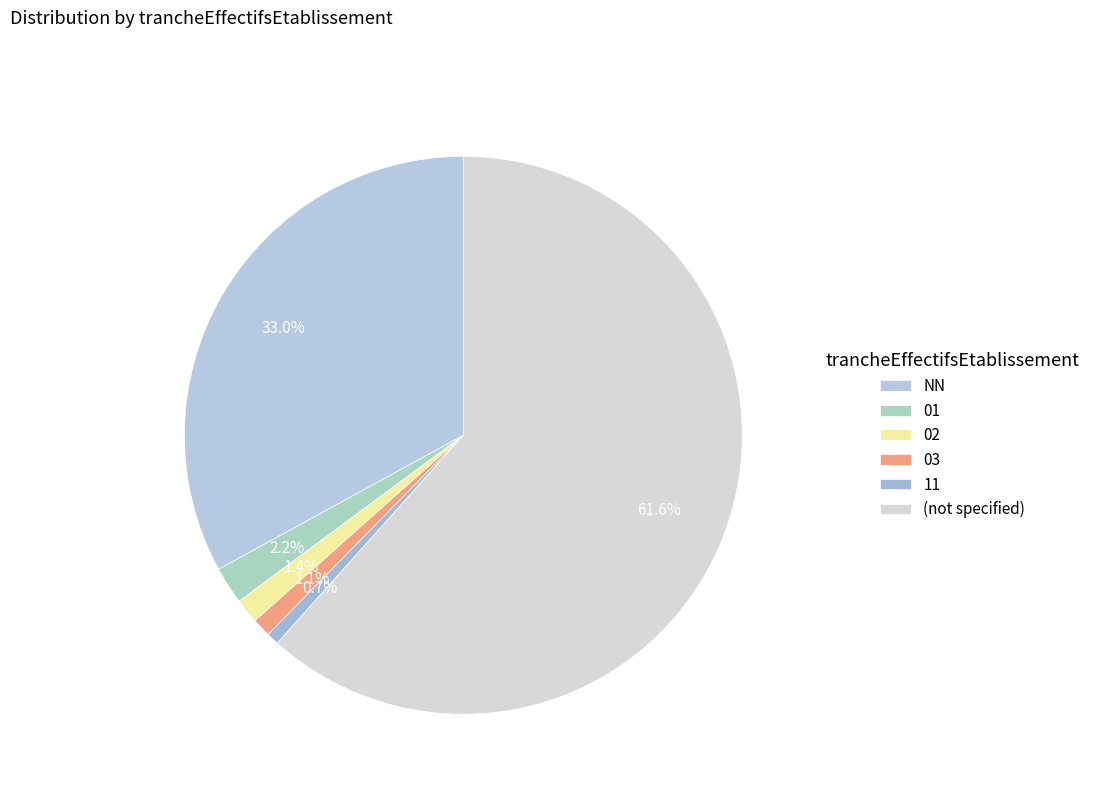

The 02 slice represents 1% of the pie. True or false?

True